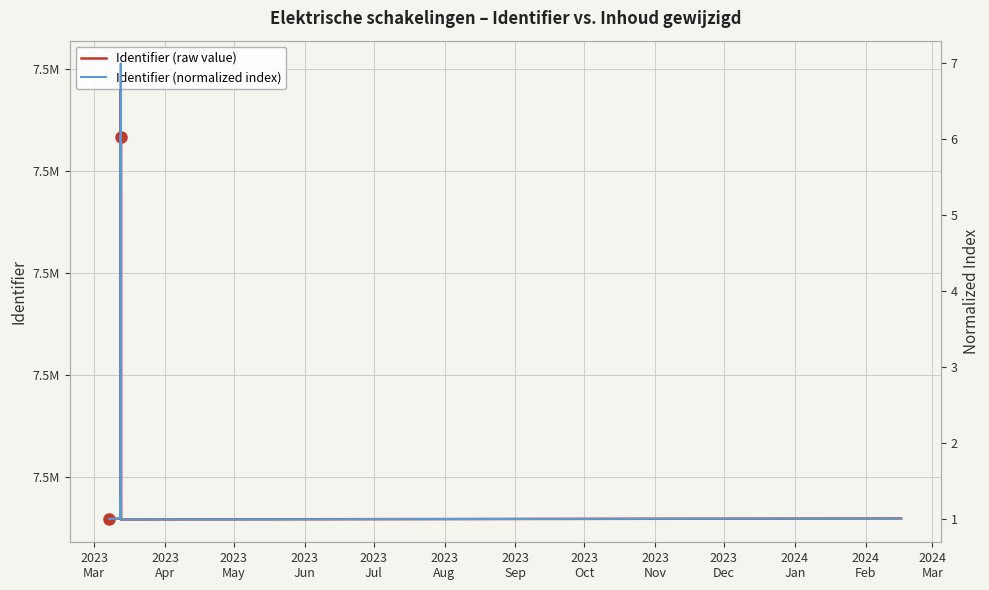

Rank the series by their maximum value, from lowest to highest.

Identifier (normalized index), Identifier (raw value)